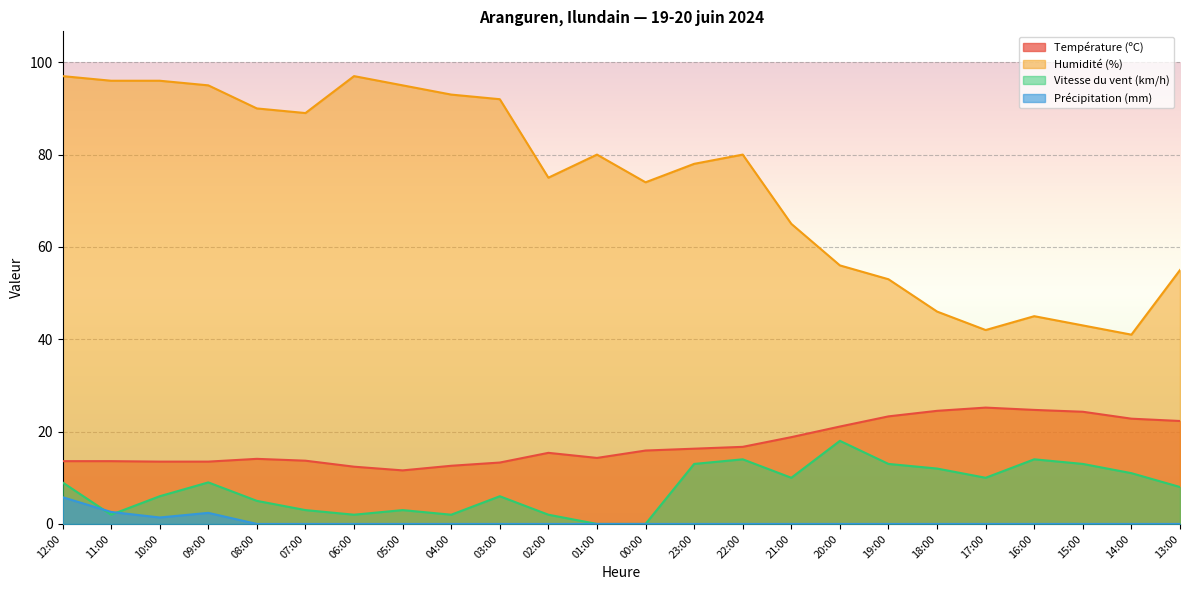

What is the maximum value for Précipitation (mm)?

5.8